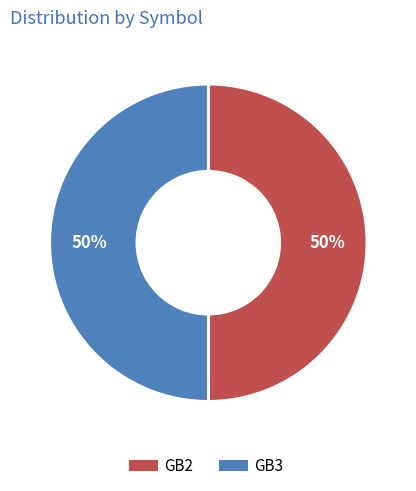

True or false: GB3 accounts for 50% of the total.

True